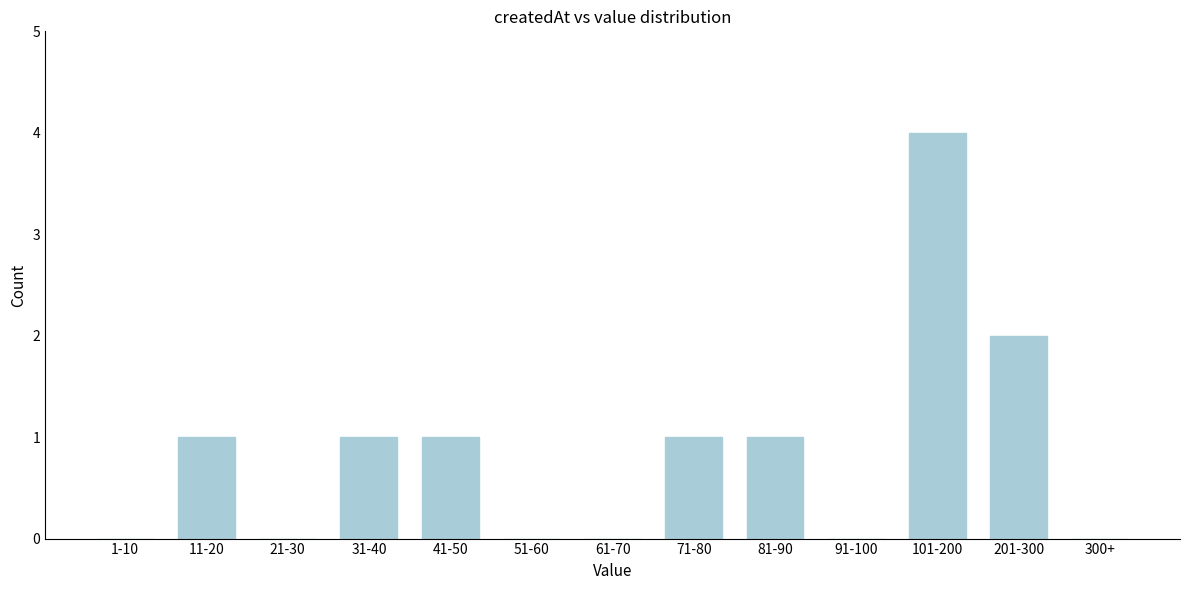

Reading right to left, extract all data points from this chart.

300+=0	201-300=2	101-200=4	91-100=0	81-90=1	71-80=1	61-70=0	51-60=0	41-50=1	31-40=1	21-30=0	11-20=1	1-10=0